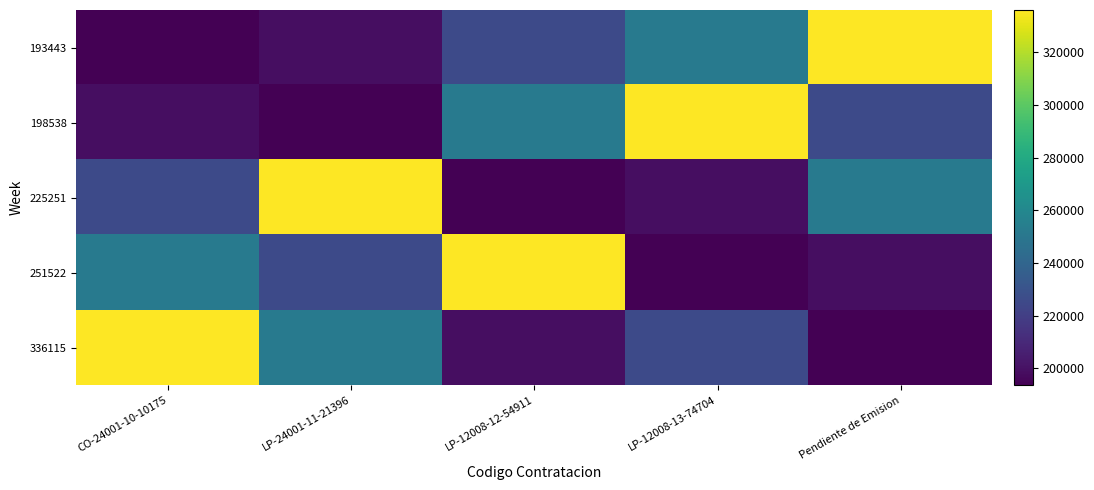

What is the greatest value displayed?

336115